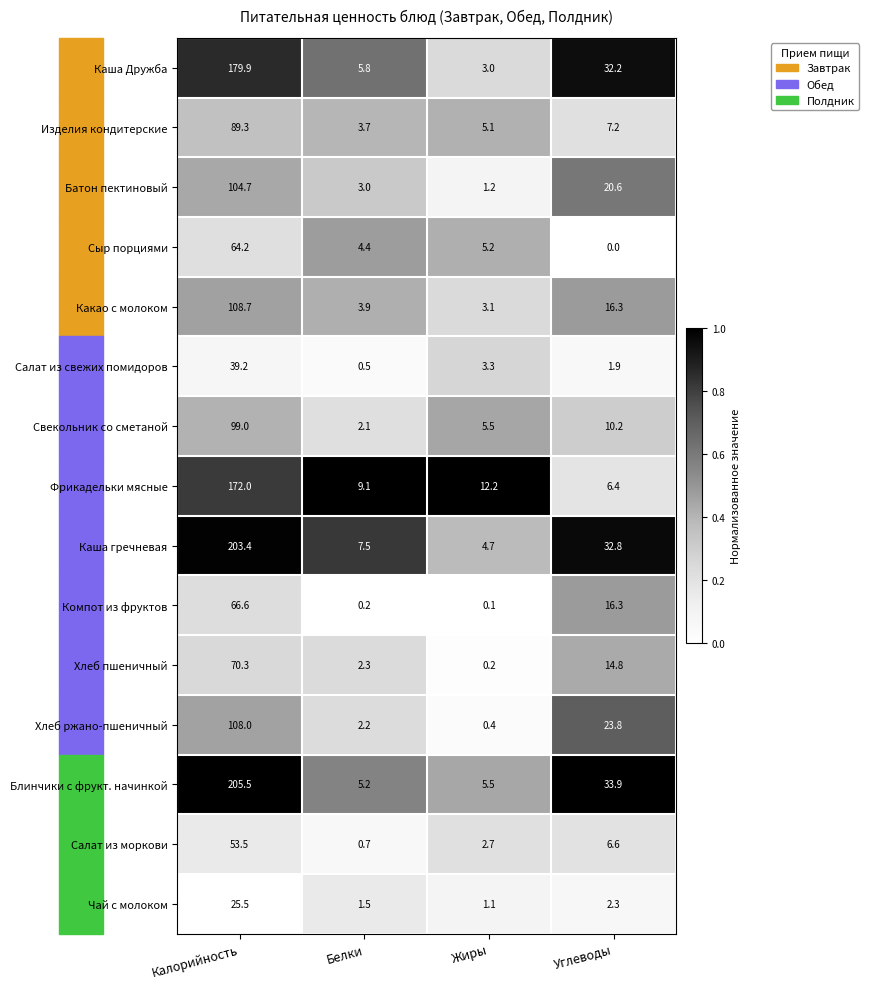

Rank the series by their maximum value, from highest to lowest.

Блинчики с фрукт. начинкой, Каша гречневая, Каша Дружба, Фрикадельки мясные, Какао с молоком, Хлеб ржано-пшеничный, Батон пектиновый, Свекольник со сметаной, Изделия кондитерские, Хлеб пшеничный, Компот из фруктов, Сыр порциями, Салат из моркови, Салат из свежих помидоров, Чай с молоком